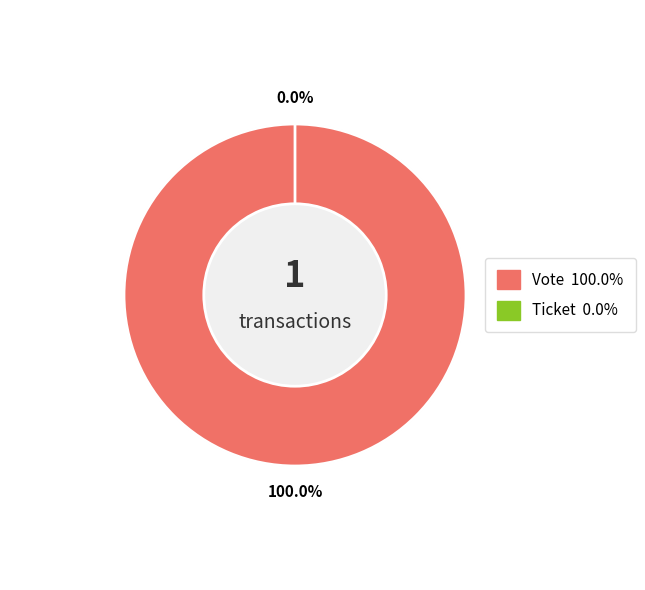

What percentage do Vote and Ticket together represent?

100.0%